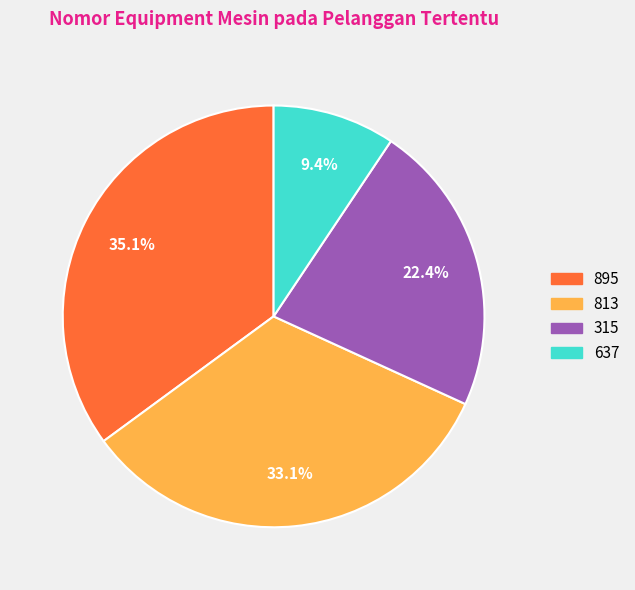

Count the number of slices in the pie.

4